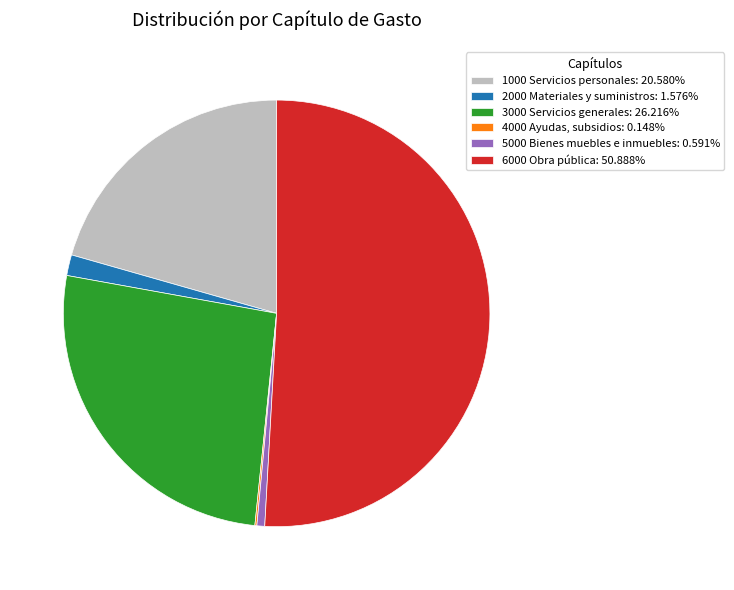

Combined, do 6000 Obra pública: 50.888% and 2000 Materiales y suministros: 1.576% account for over 50%?

Yes